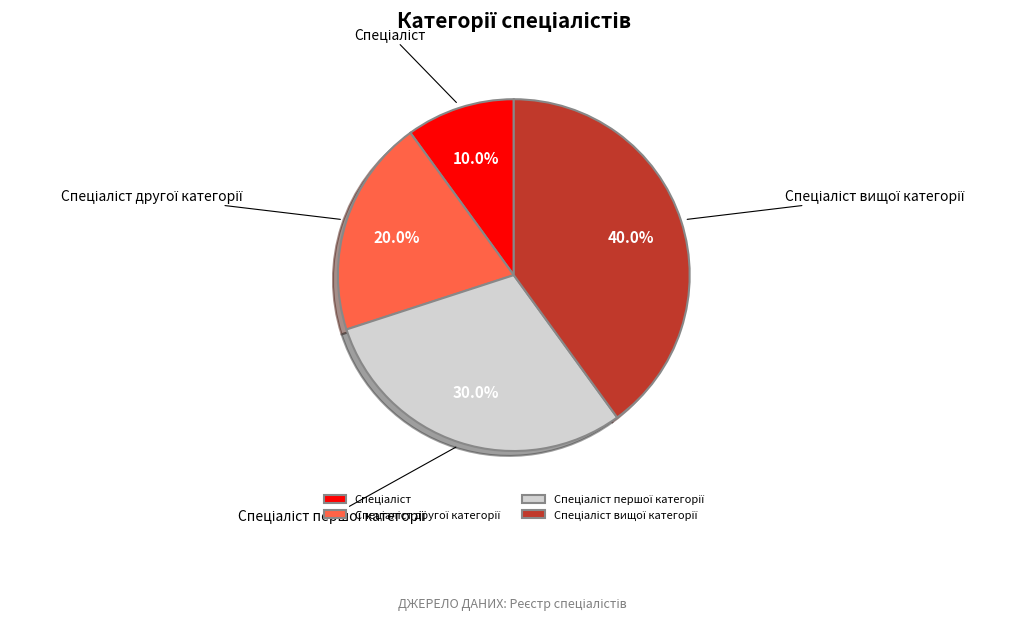

Is there a majority slice in this chart?

No